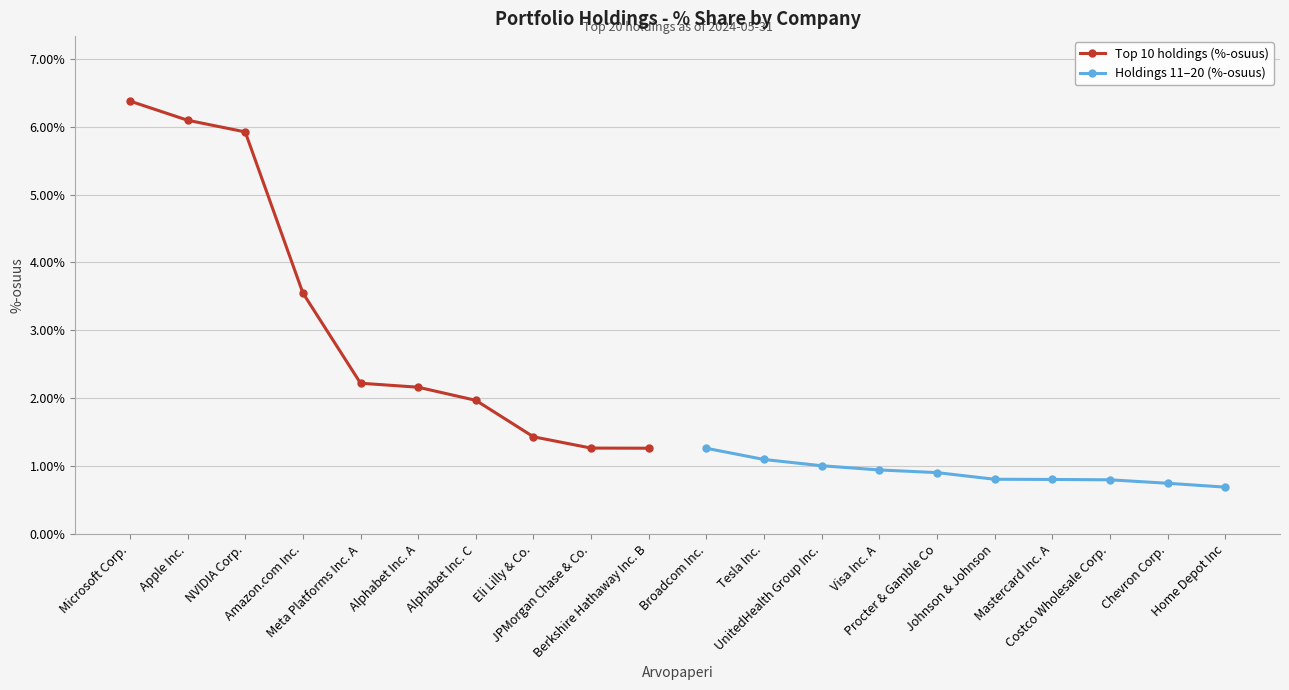

At how many categories does at least one series exceed 2?

6